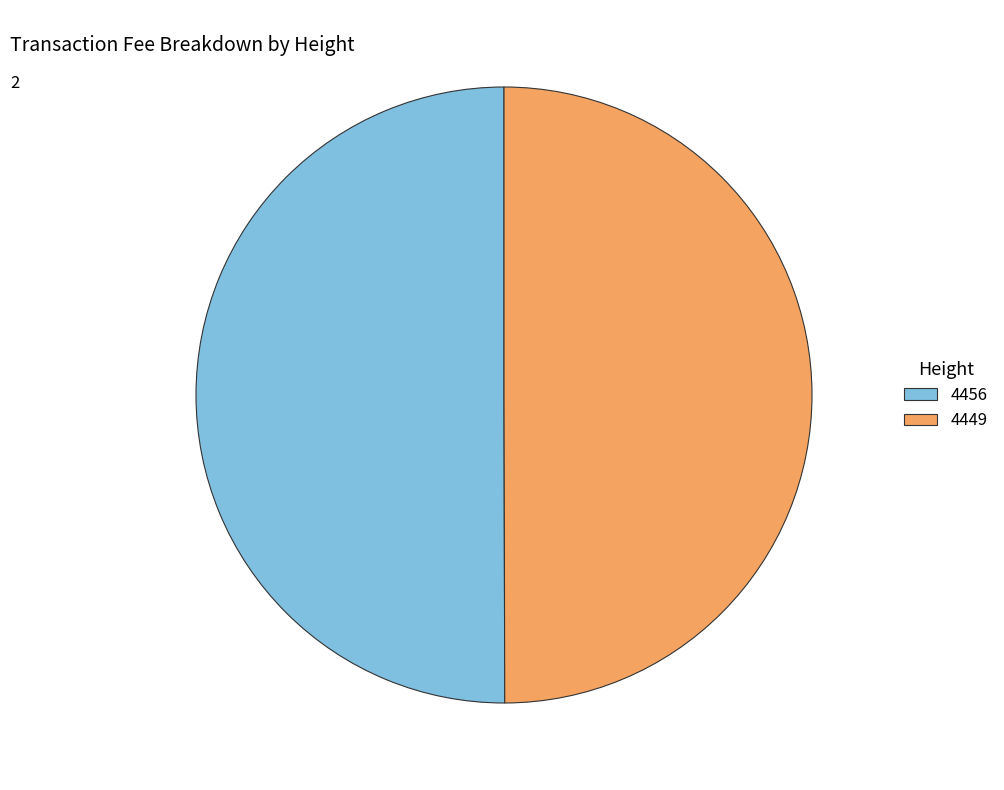

The 4449 slice represents 50% of the pie. True or false?

True